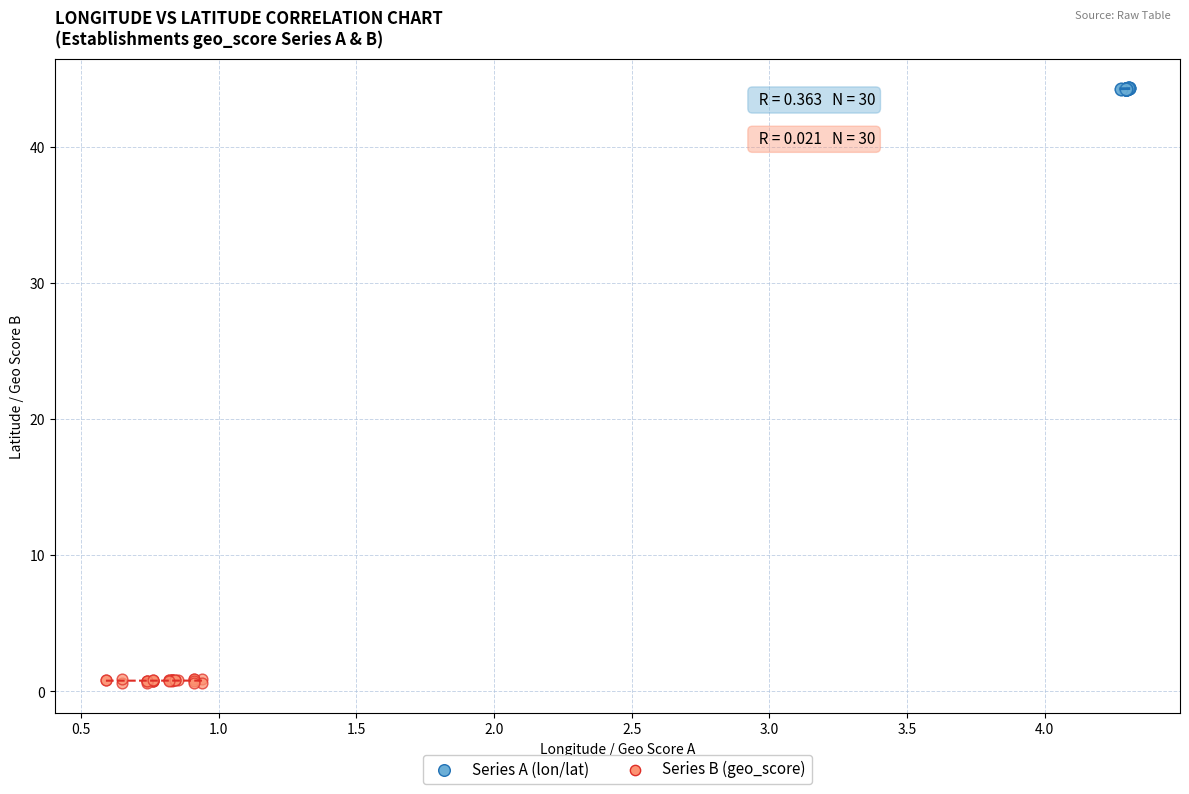

Which series has the largest Y range (max minus min)?

Series B (geo_score)